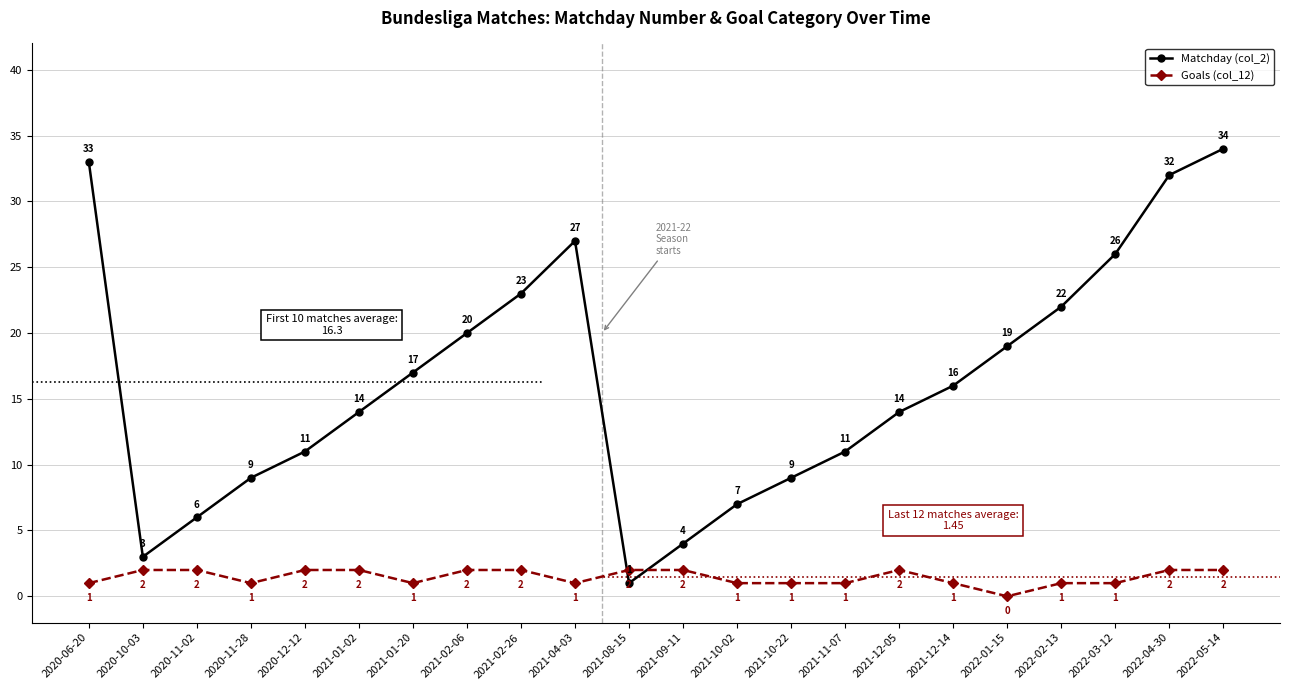

What is the sum of the Matchday (col_2) values at 2020-06-20 and 2021-10-22?

42